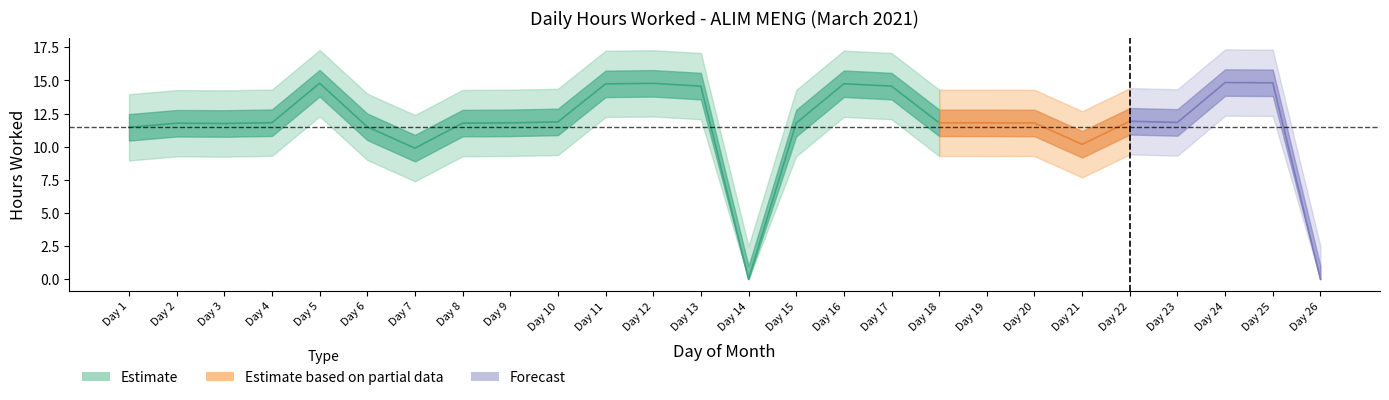

What value does the data have at 1?

11.5